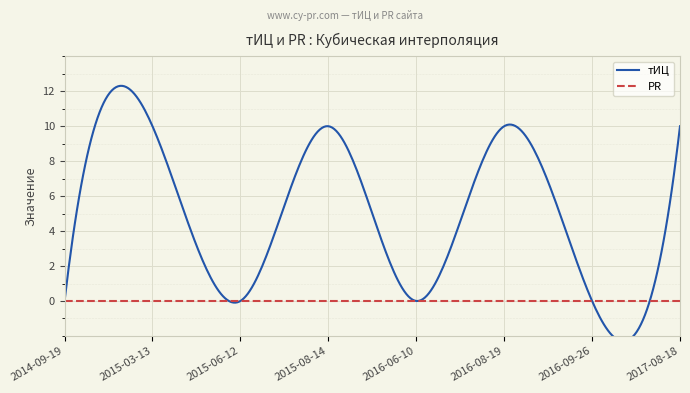

What is the difference between the highest and lowest values at 2015-03-13?

10